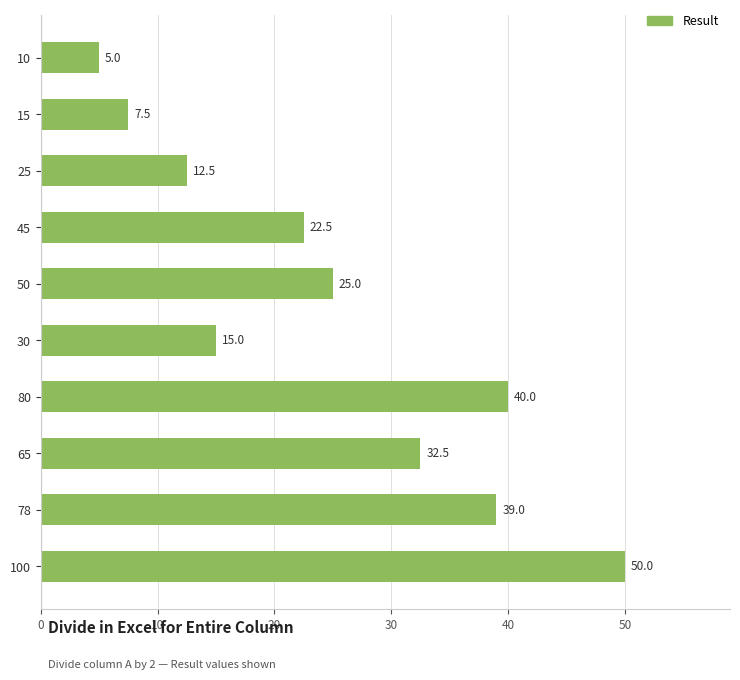

Rank the categories by value from lowest to highest.

10, 15, 25, 30, 45, 50, 65, 78, 80, 100